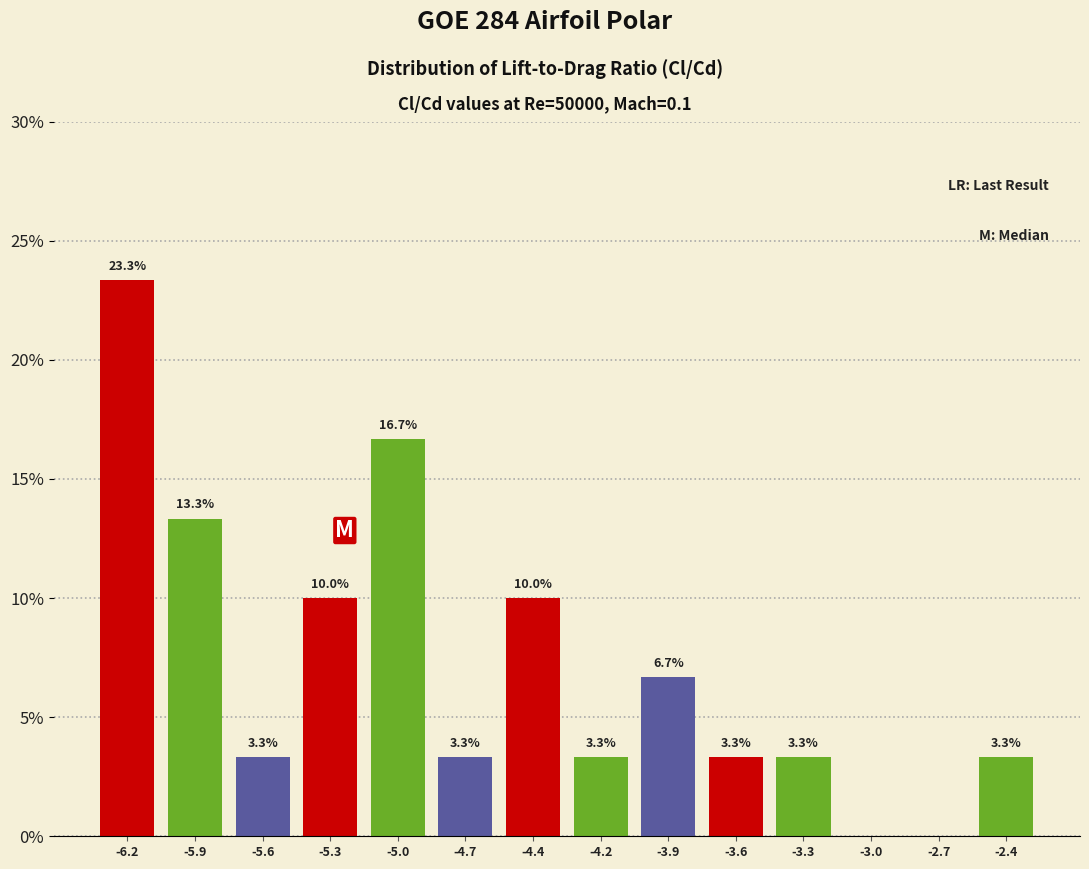

Reading left to right, list all the values displayed in this chart.

-6.2=23.3	-5.9=13.3	-5.6=3.3	-5.3=10.0	-5.0=16.7	-4.7=3.3	-4.4=10.0	-4.2=3.3	-3.9=6.7	-3.6=3.3	-3.3=3.3	-3.0=0.0	-2.7=0.0	-2.4=3.3